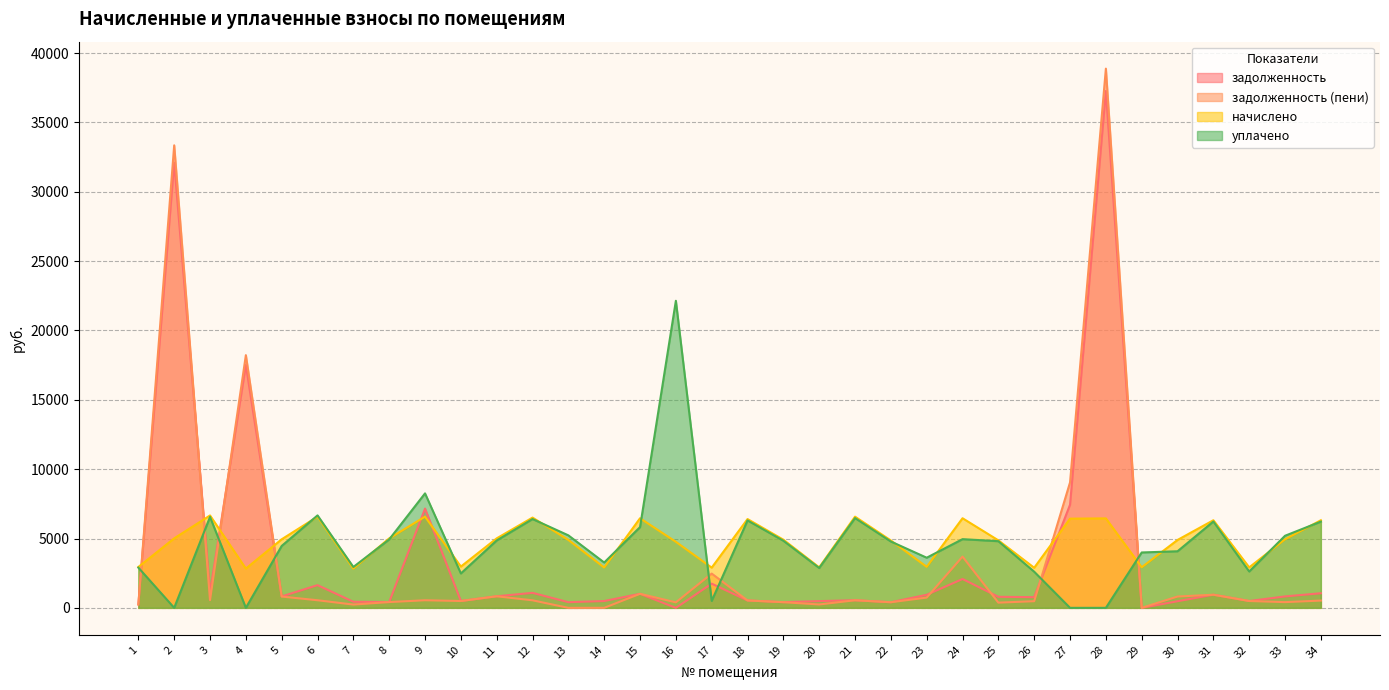

Where do задолженность and уплачено first cross each other?

1 and 2